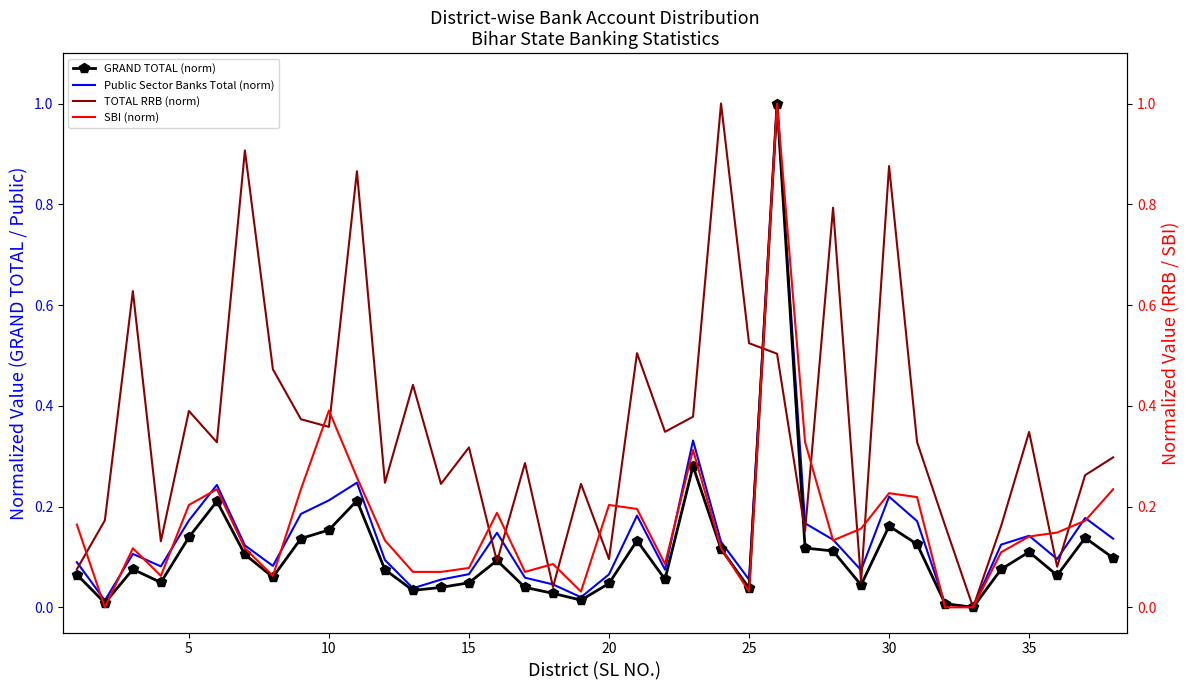

True or false: GRAND TOTAL (norm) has a value of 0.2 at 40.

False